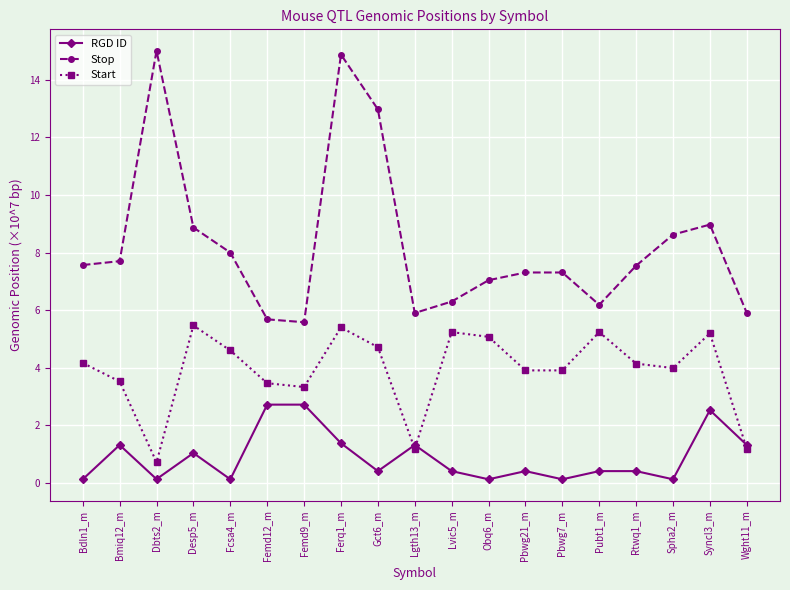

At which category is the sum across all series the highest?

Ferq1_m